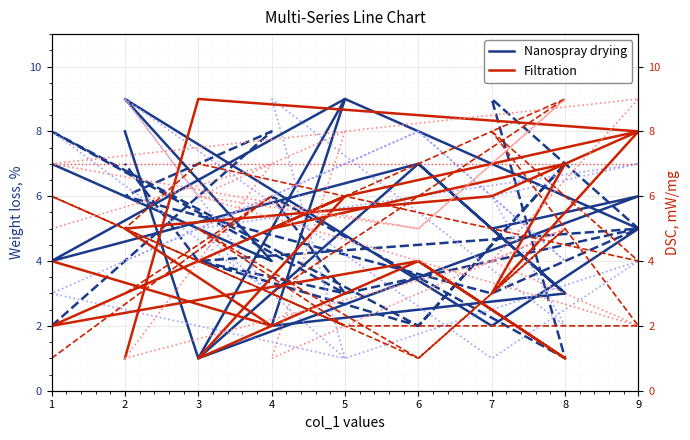

Is this an area chart (filled region under the line)?

No